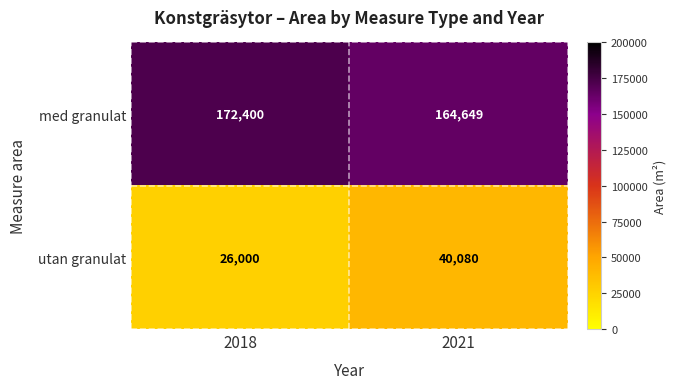

At which category does the chart reach its minimum across all series?

2018